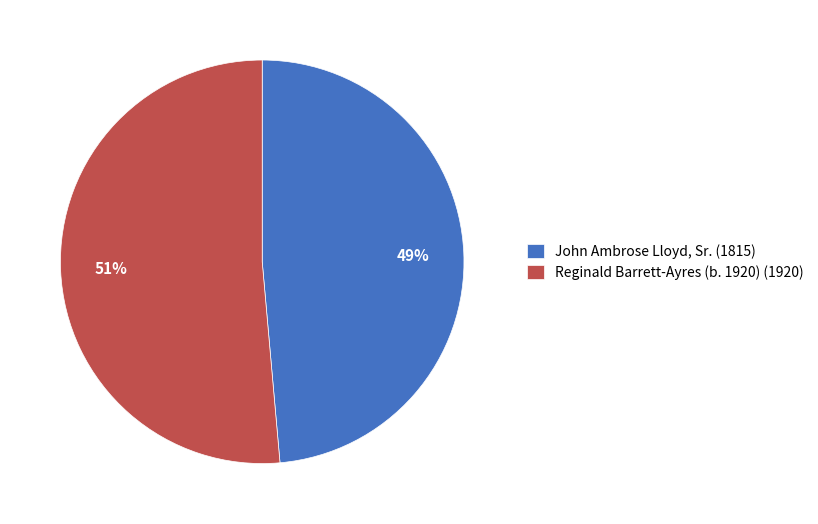

The John Ambrose Lloyd, Sr. slice represents 49% of the pie. True or false?

True